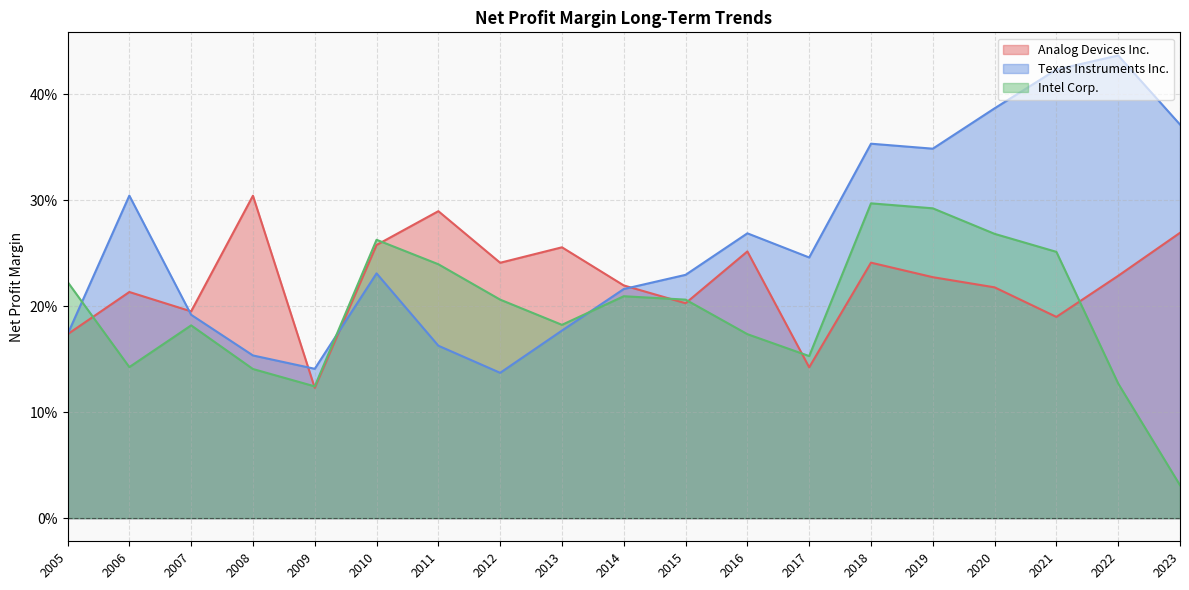

How many lines are shown in the chart?

3